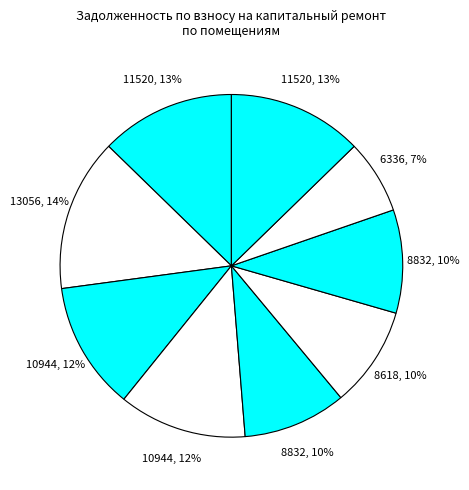

How many slices are in this pie chart?

9